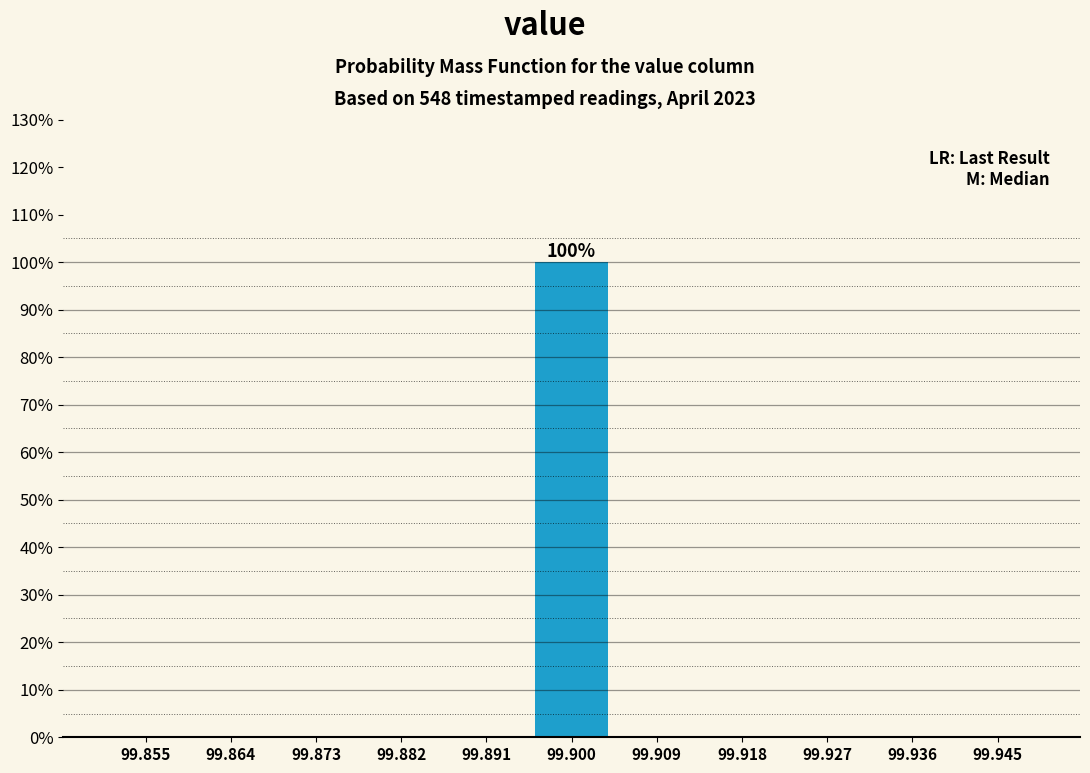

Over which range of the x-axis is the bar tallest?

99.895 to 99.905